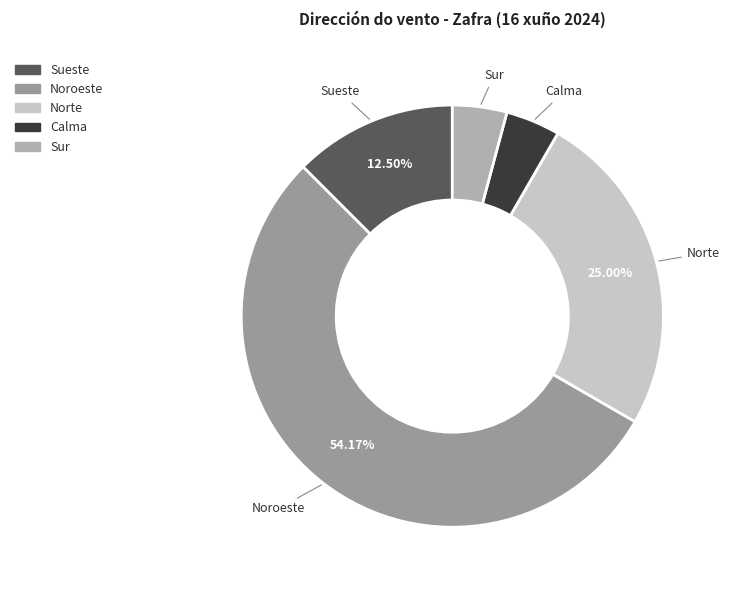

How many slices are in this pie chart?

5